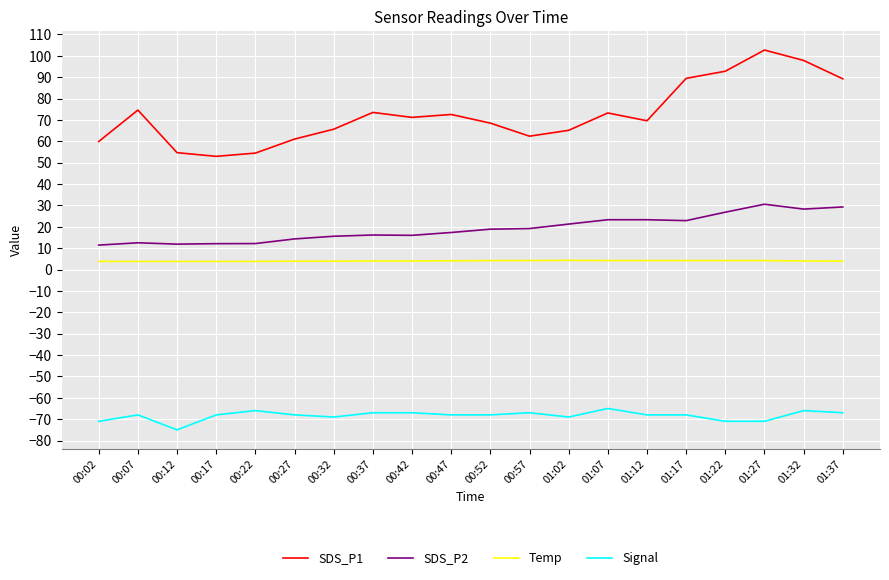

Is the value of Signal at 01:37 greater than the value of SDS_P2 at 00:47?

No